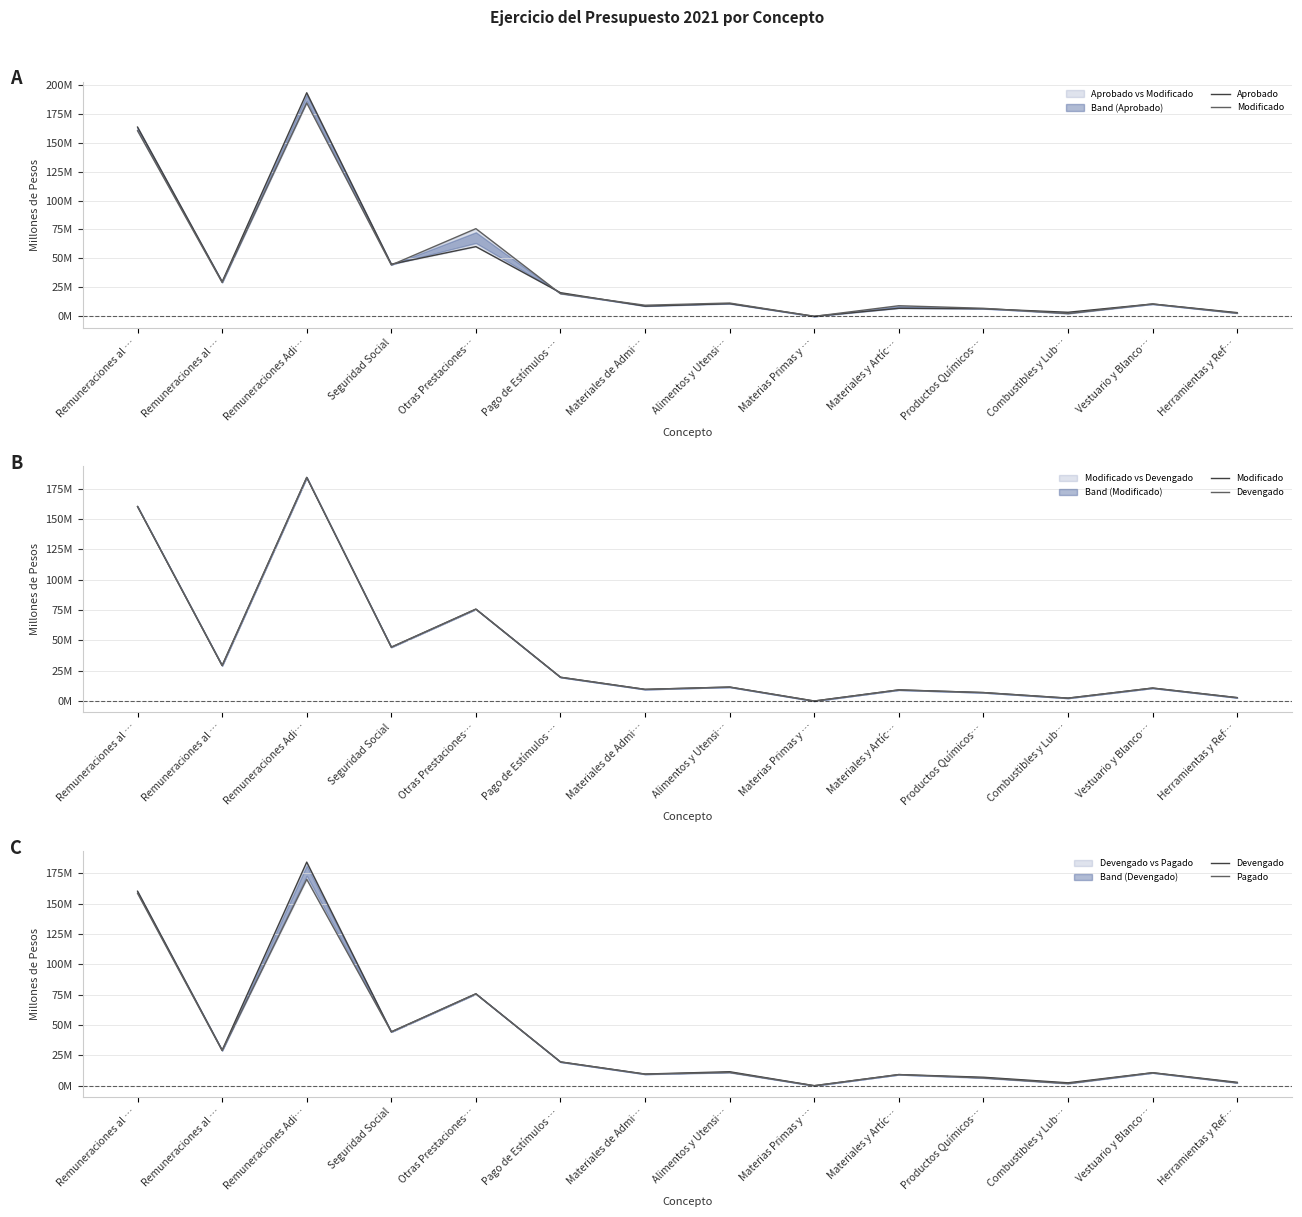

What is the difference between the maximum and minimum values in the Pagado series?

170.0